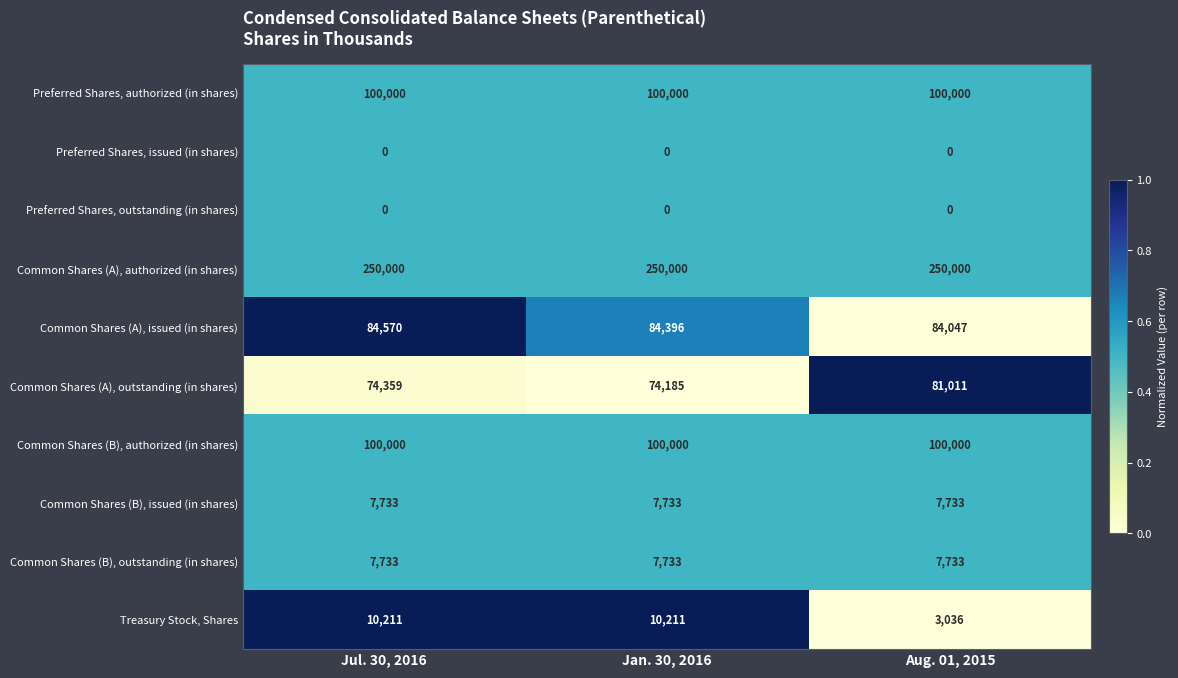

Count the number of data series in this chart.

10